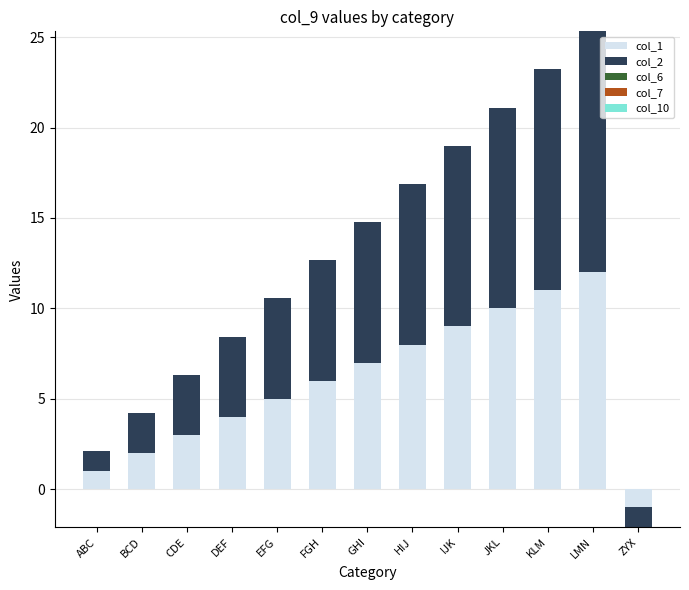

What is the label of the 8th bar from the left?

HIJ